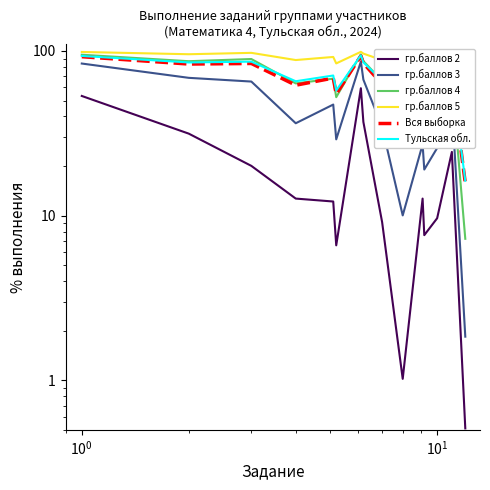

Is it true that Тульская обл. equals 58.8 at $\mathdefault{10^{-1}}$?

False